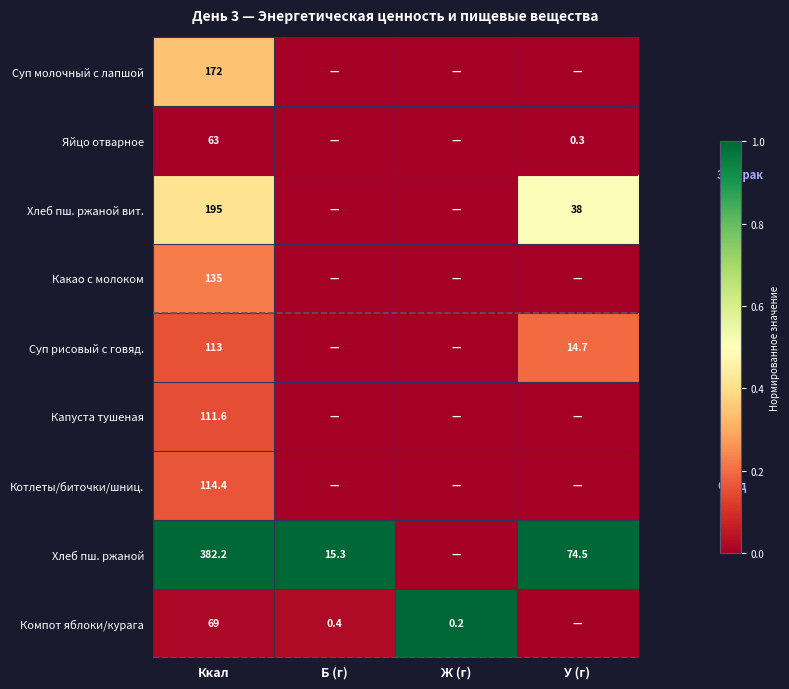

How many distinct data groups are displayed?

9